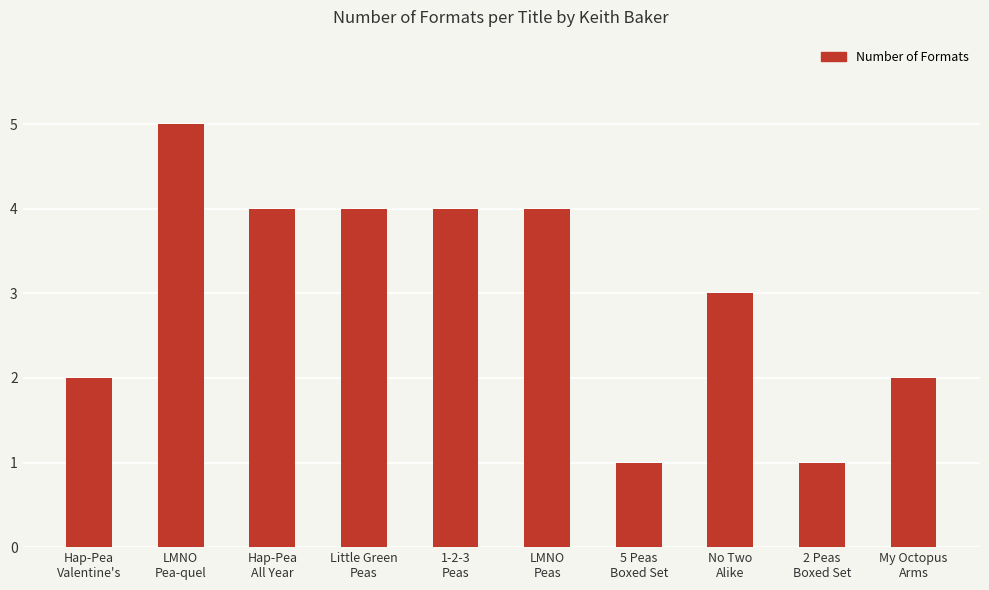

What is the sum of all values?

30